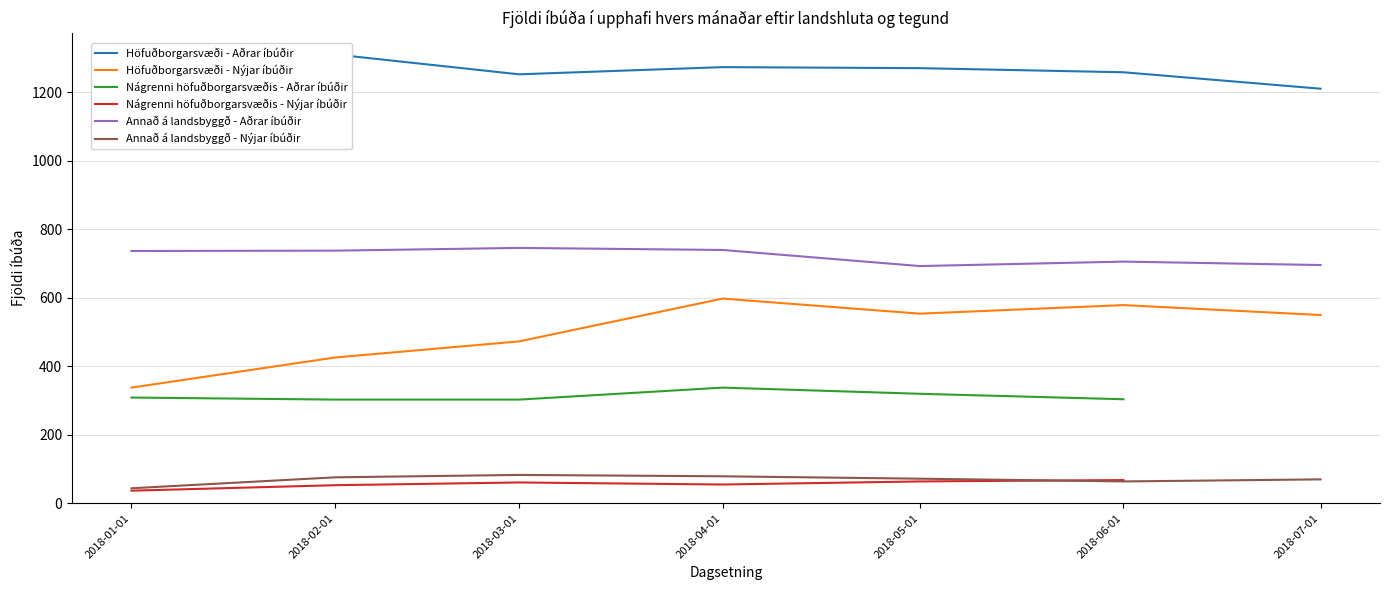

What is the difference between the maximum and minimum values in the Annað á landsbyggð - Aðrar íbúðir series?

53